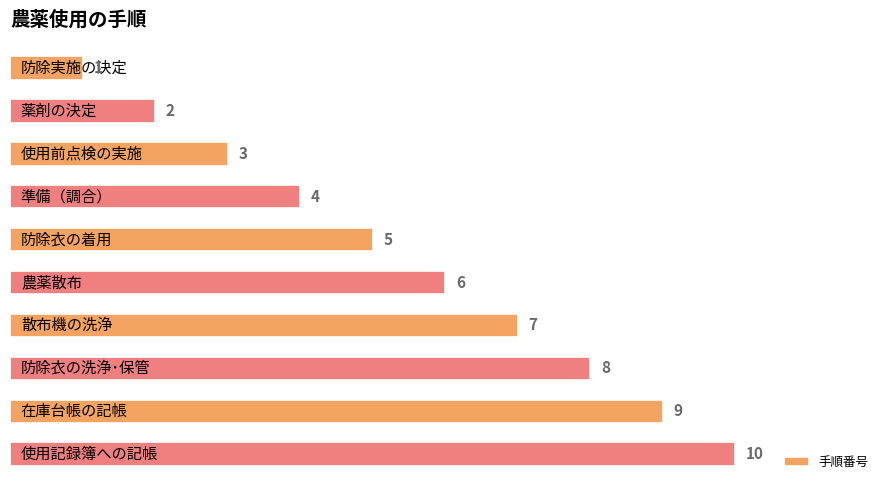

How many values are between 3 and 8?

6